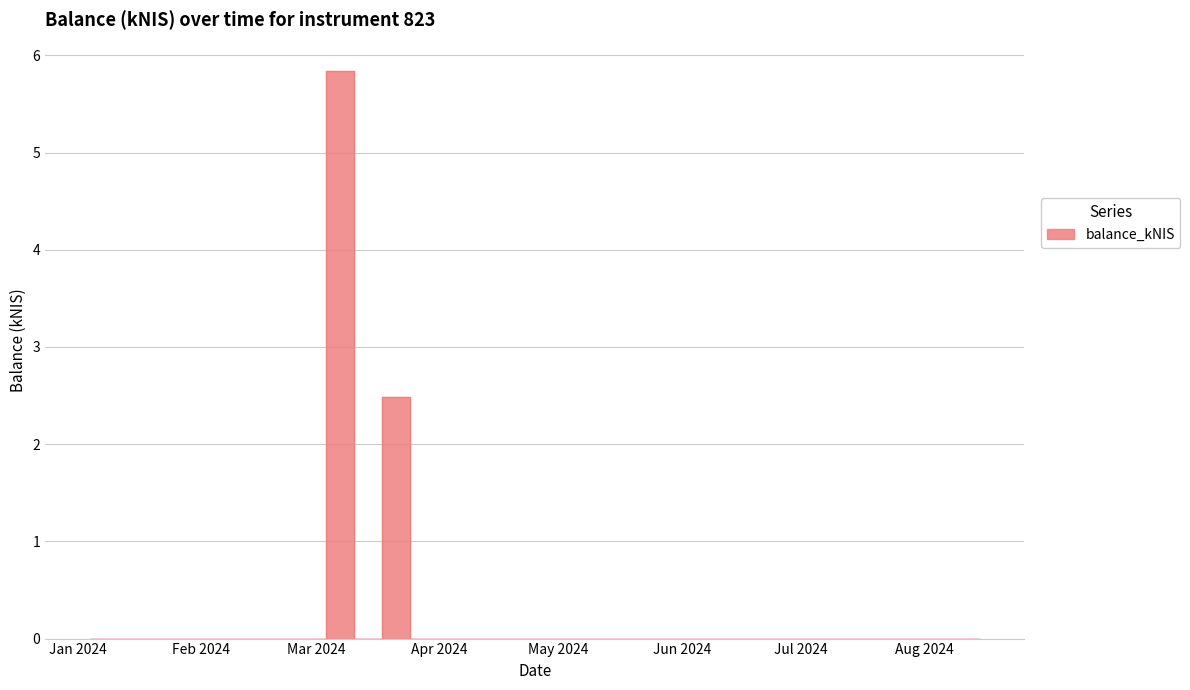

How many lines are shown in the chart?

1